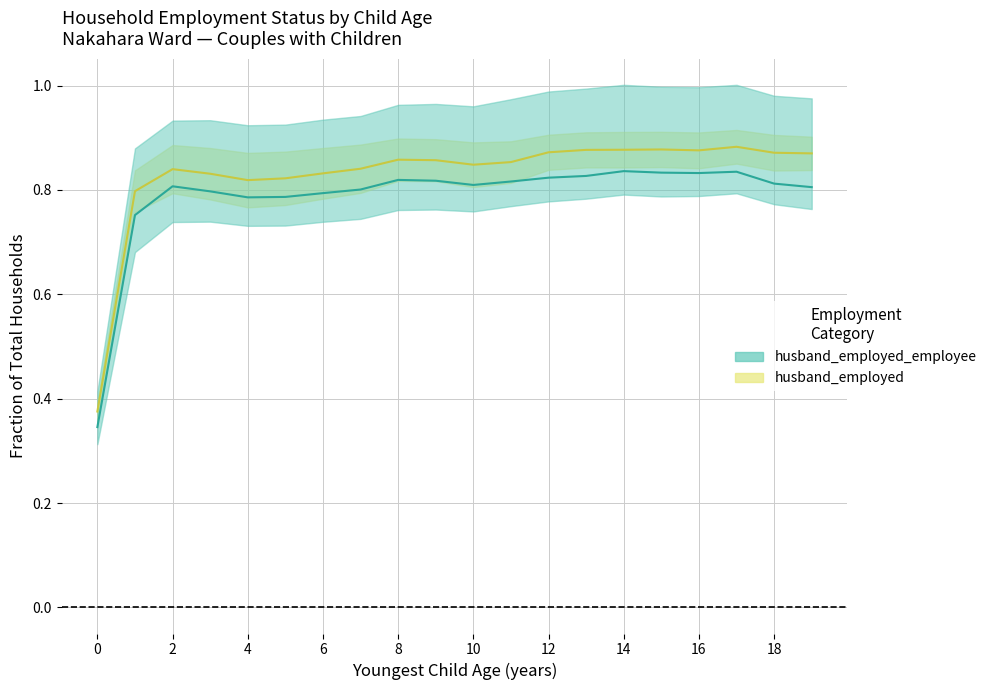

Between 12 and 18, which is larger?

12